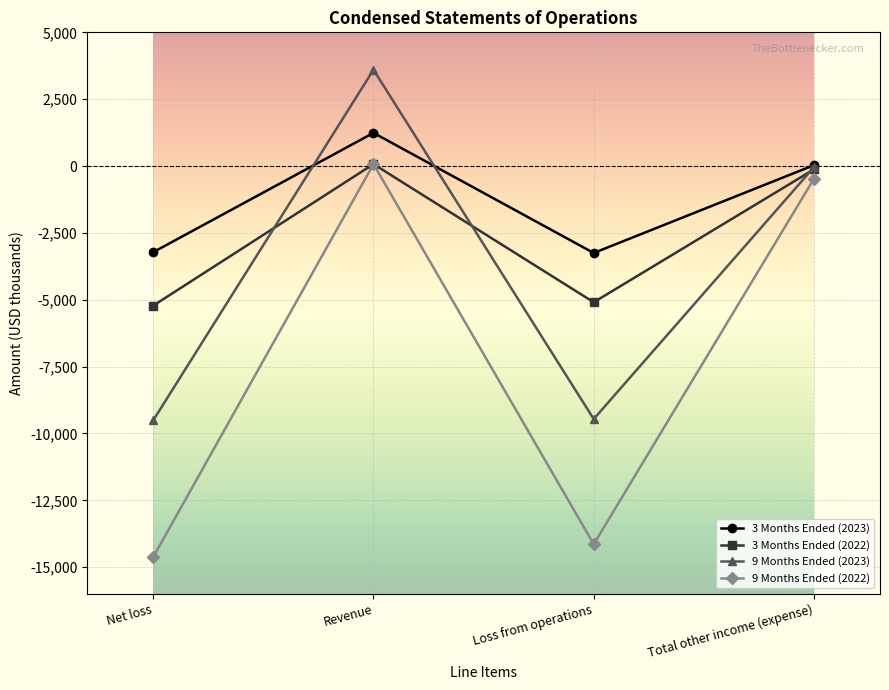

At which category is the sum across all series the highest?

Revenue